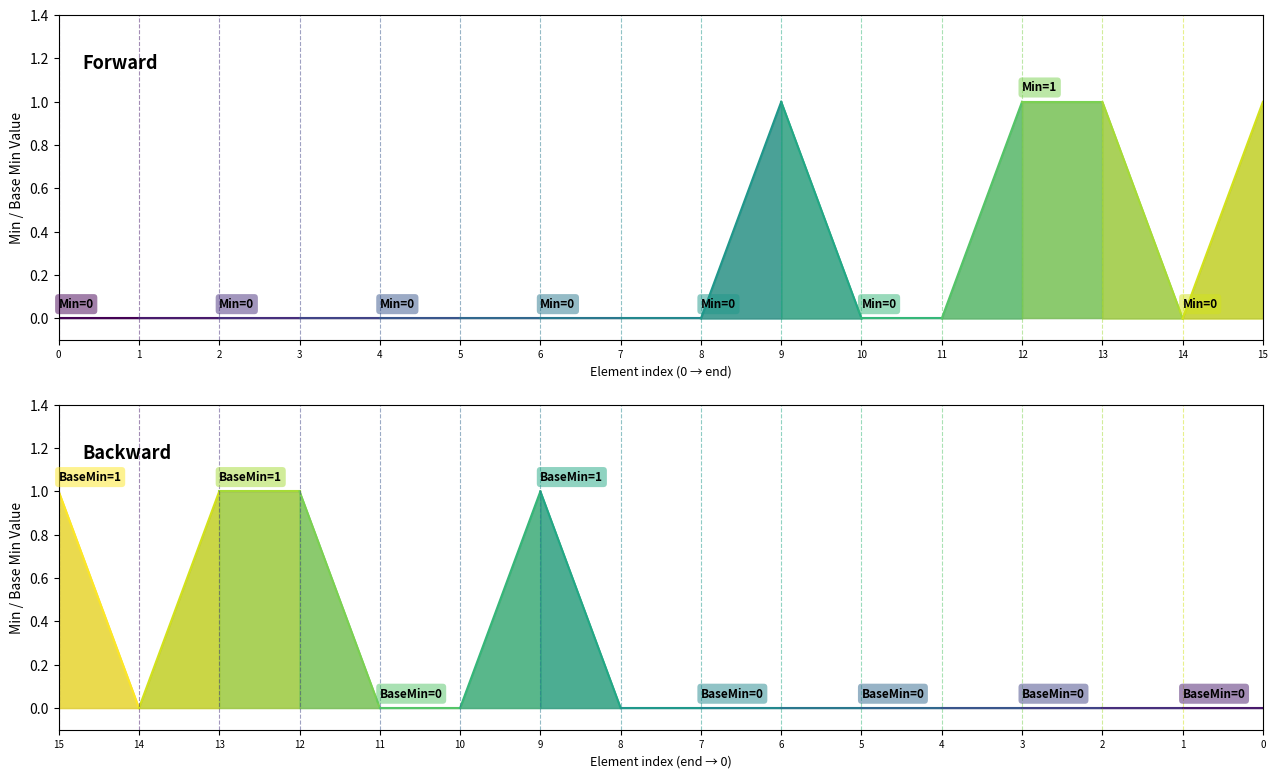

True or false: Min line 0 has a value of 0 at 1.

True